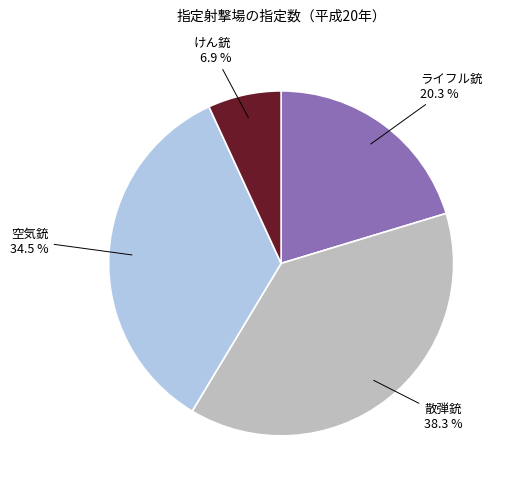

What percentage do ライフル銃 and 散弾銃 together represent?

58.6%